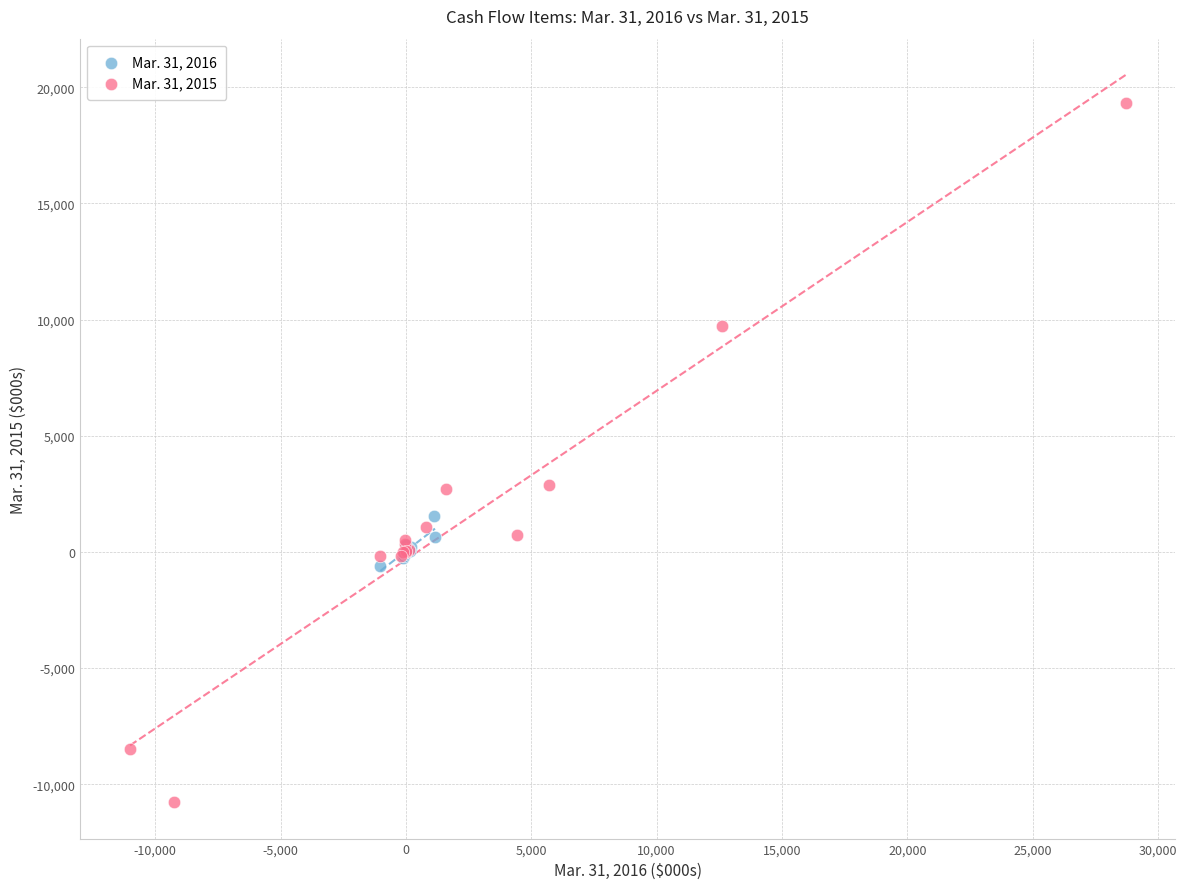

What are all the series names shown in the legend?

Mar. 31, 2016, Mar. 31, 2015